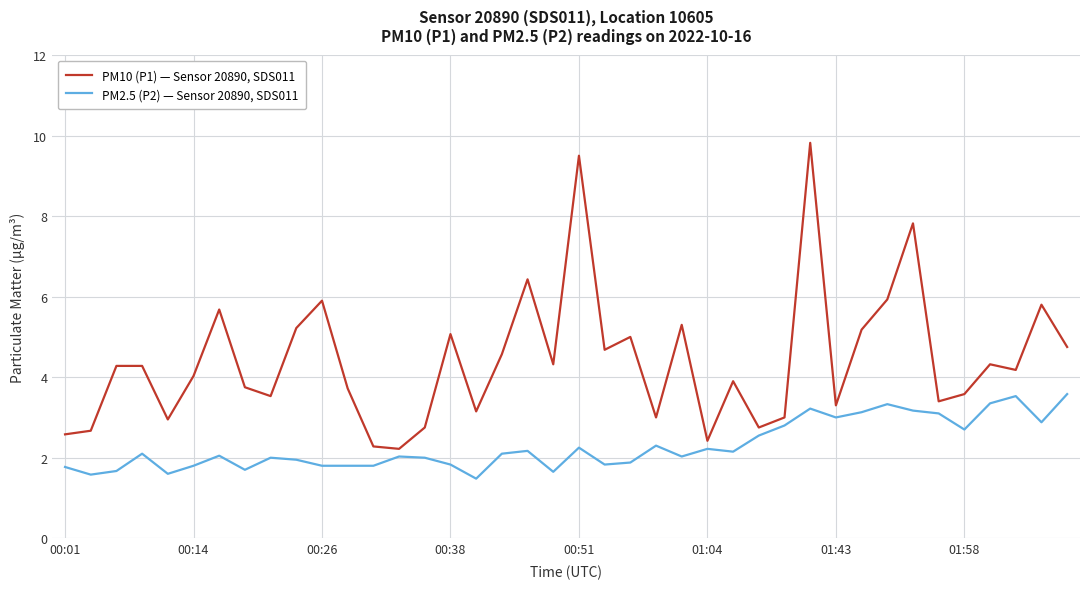

Which series has the largest total across all categories?

PM10 (P1) — Sensor 20890, SDS011